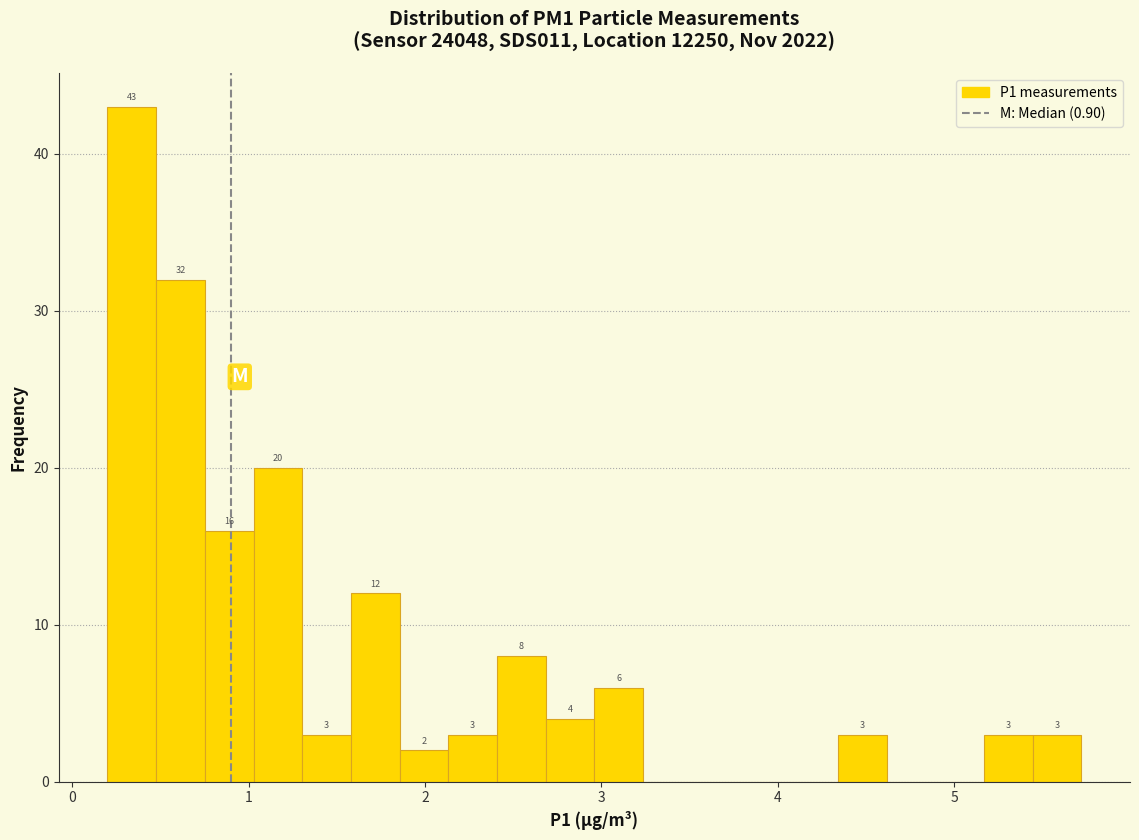

Read against the x-axis, roughly where is the centre of the tallest bar?

0.3